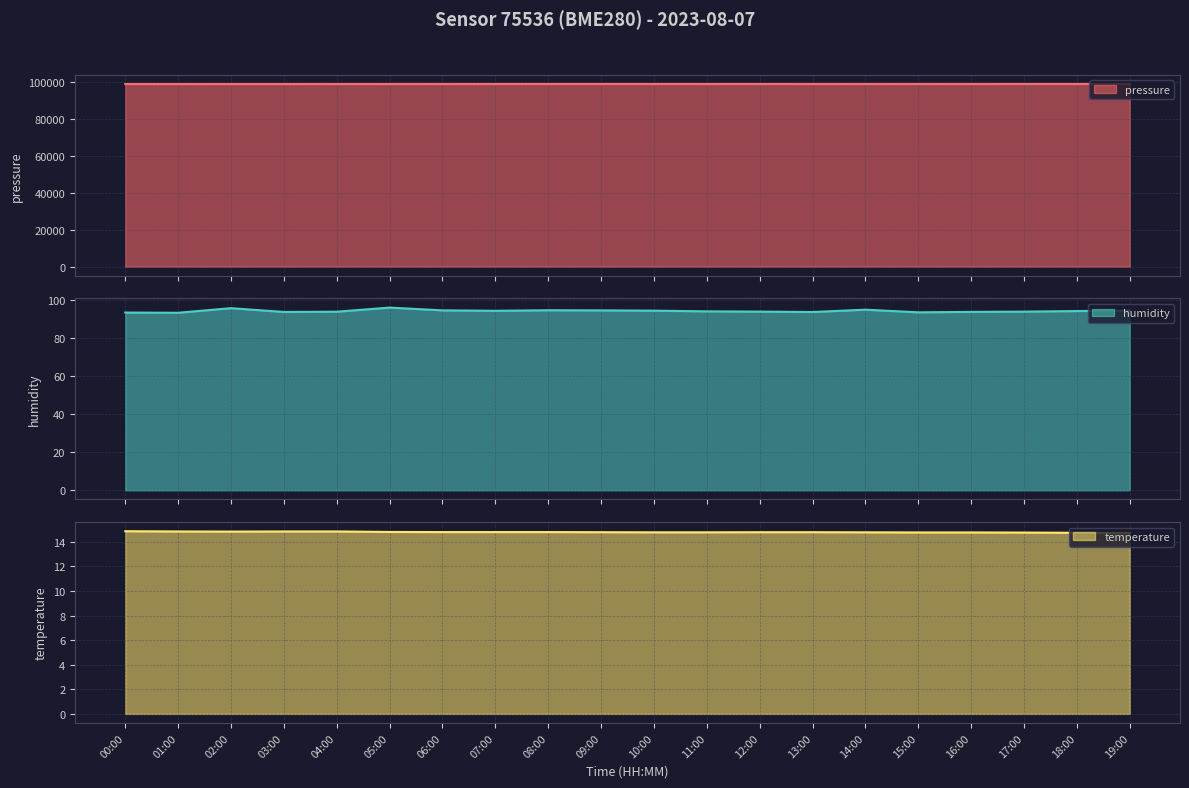

True or false: humidity has a value of 22.0 at 15:00.

False